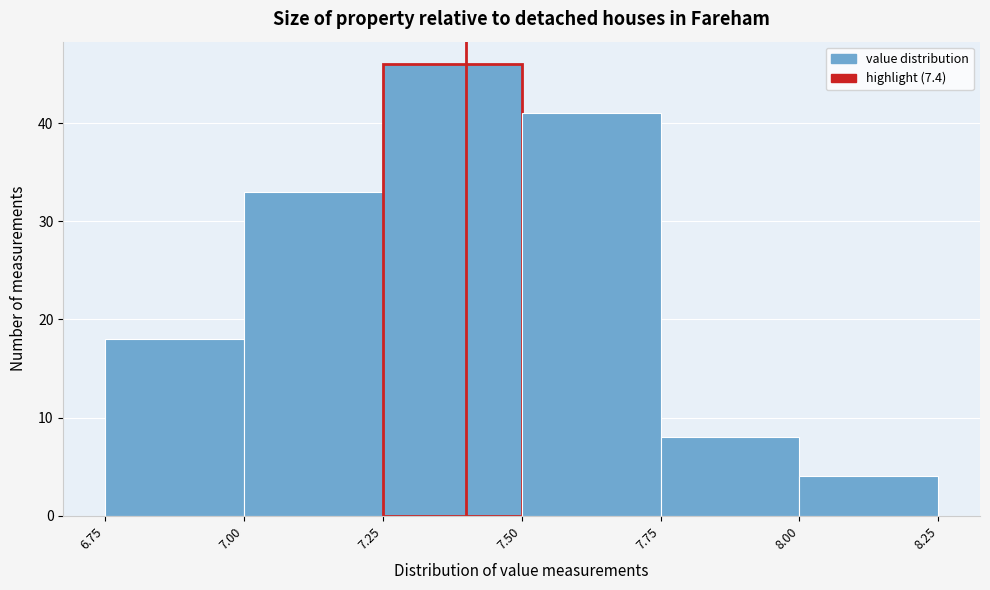

Over which range of the x-axis is the bar tallest?

7.25 to 7.50